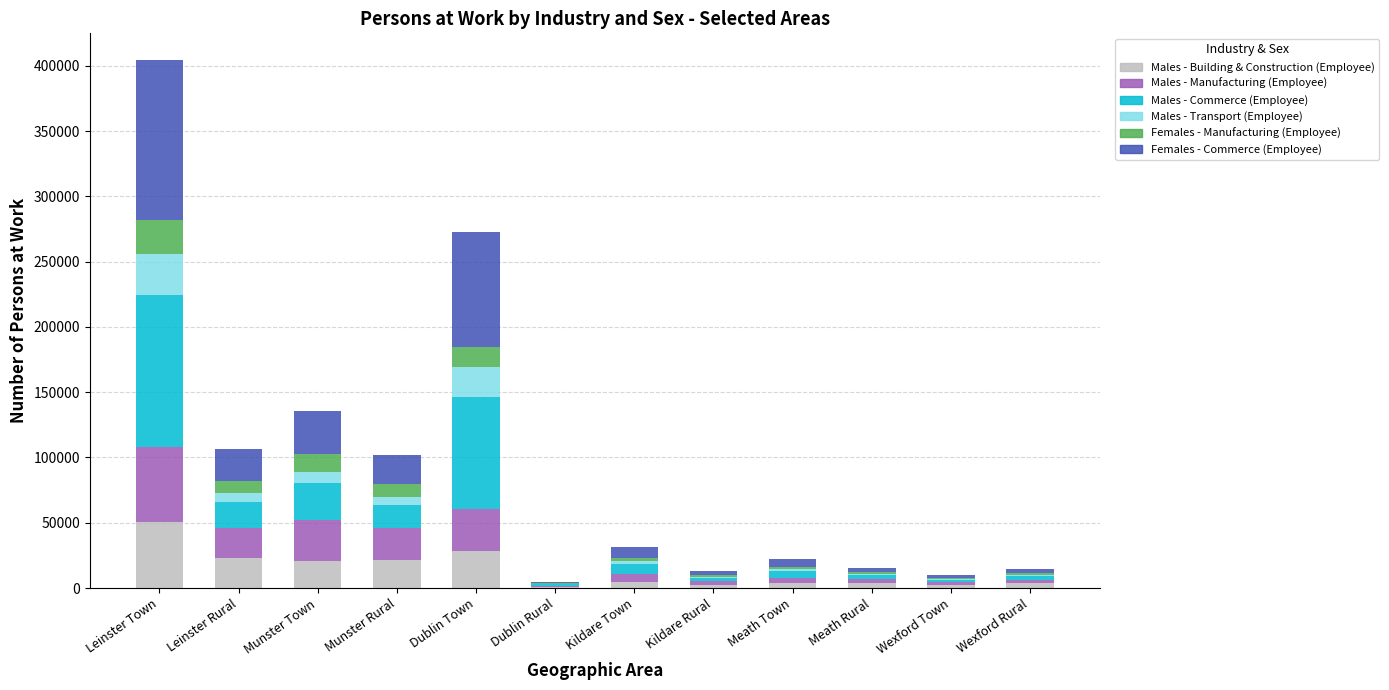

What is the maximum value for Males - Building & Construction (Employee)?

50343